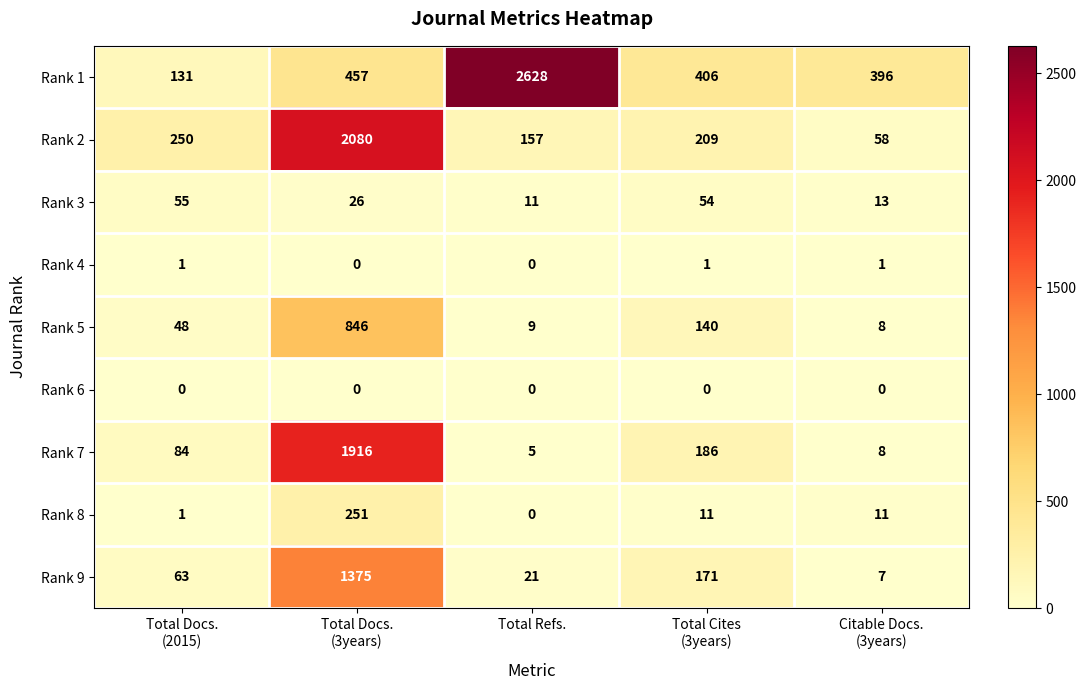

Is it true that Rank 9 equals 21 at Total Refs.?

True